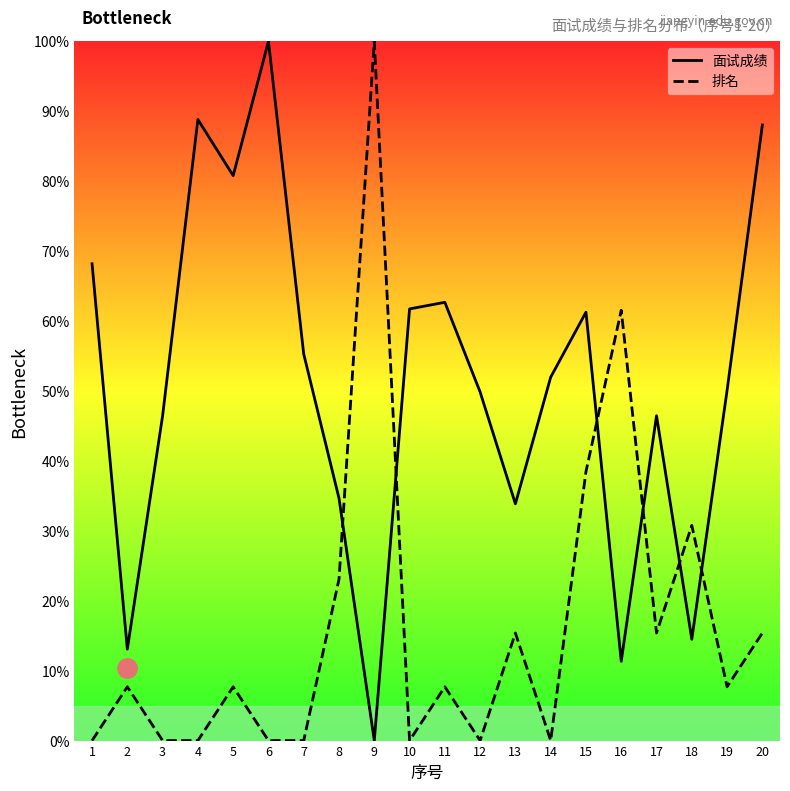

Where does the 排名 series first go above 7?

2